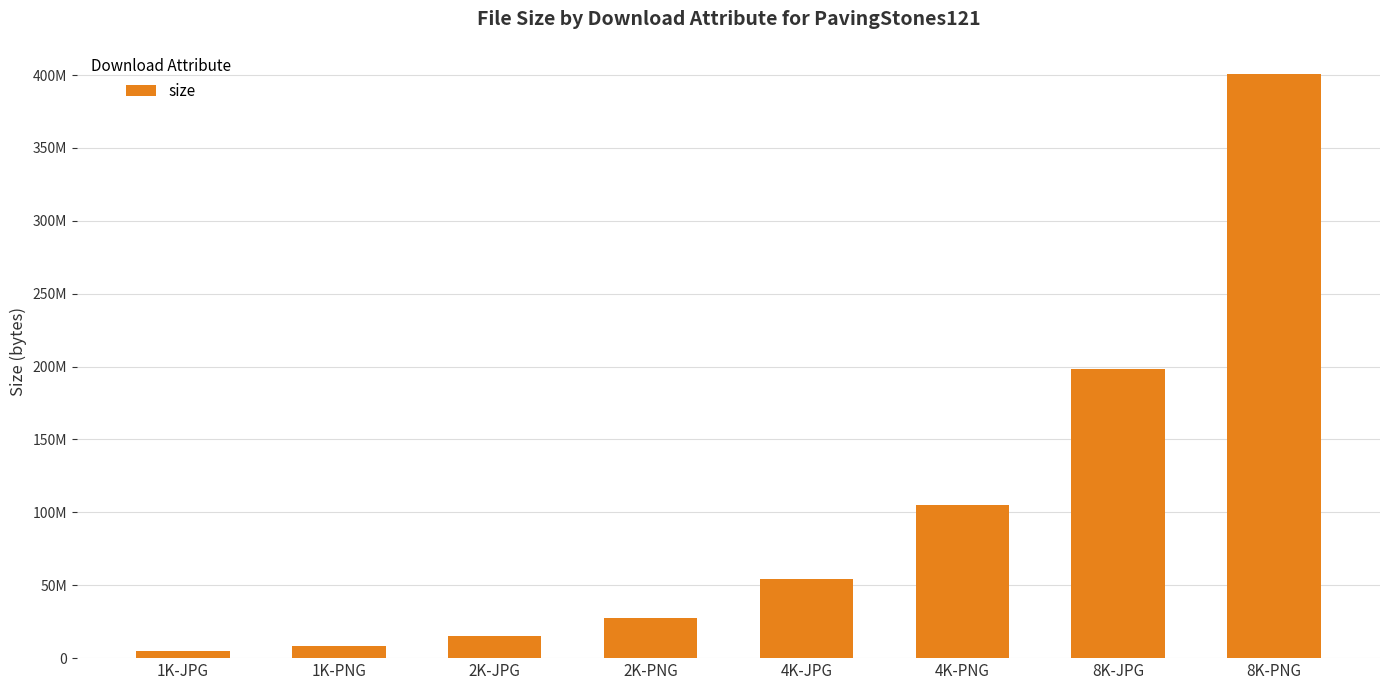

Are the bars horizontal?

No